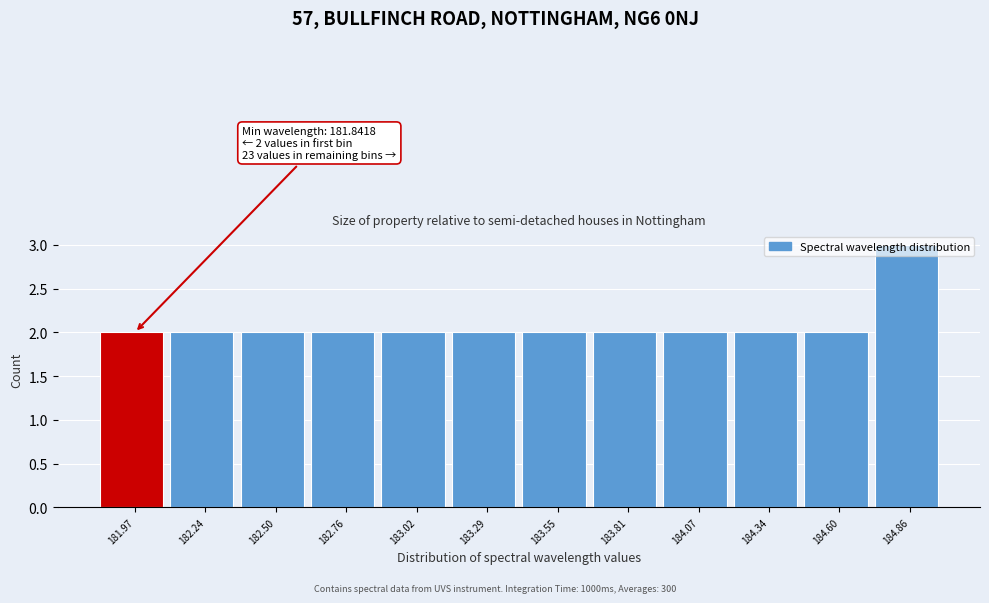

Which range on the x-axis has the tallest bar?

184.75 to 185.00